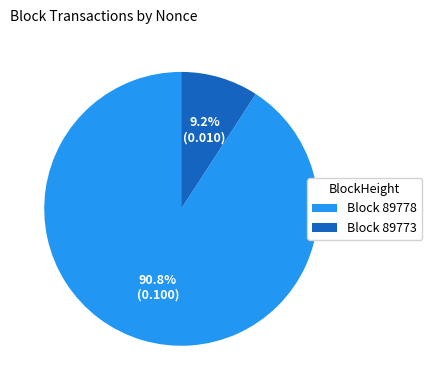

Rank the categories by value from lowest to highest.

Block 89773, Block 89778